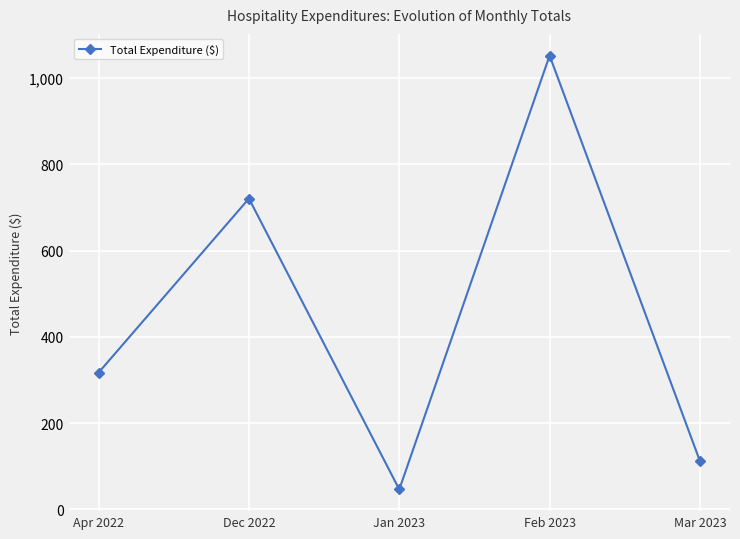

How many lines are shown in the chart?

1